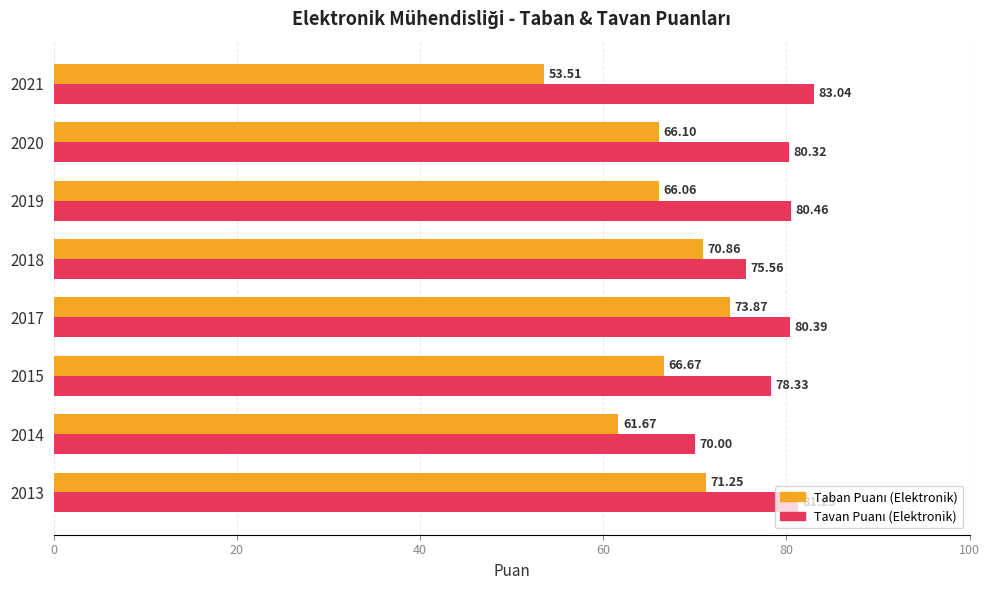

At which category is the sum across all series the highest?

2017